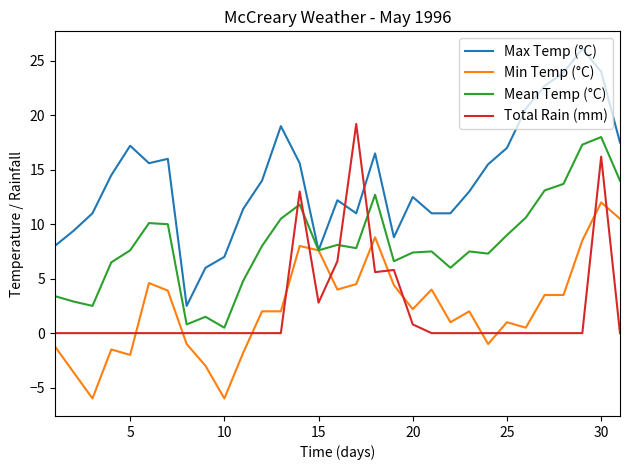

Which series has the largest total across all categories?

Max Temp (°C)